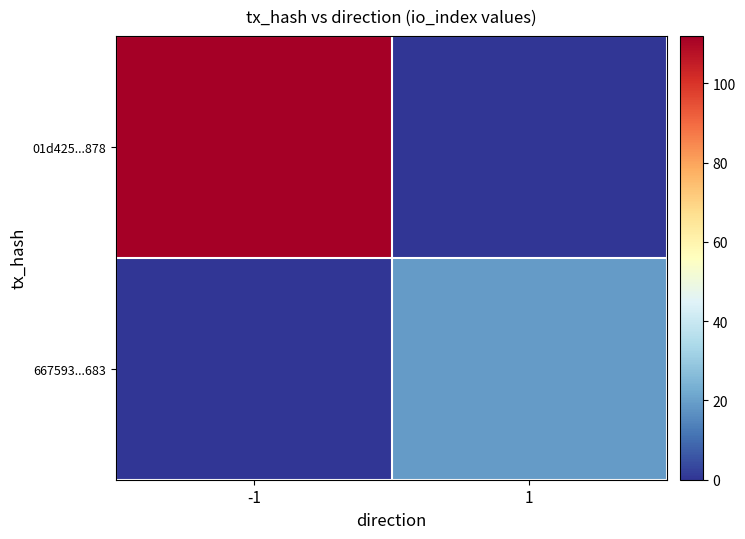

List the series in order of their overall mean, highest first.

01d425...878, 667593...683